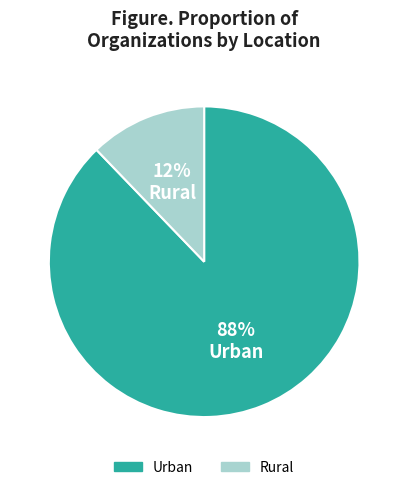

Does Urban represent more than half of the total?

Yes